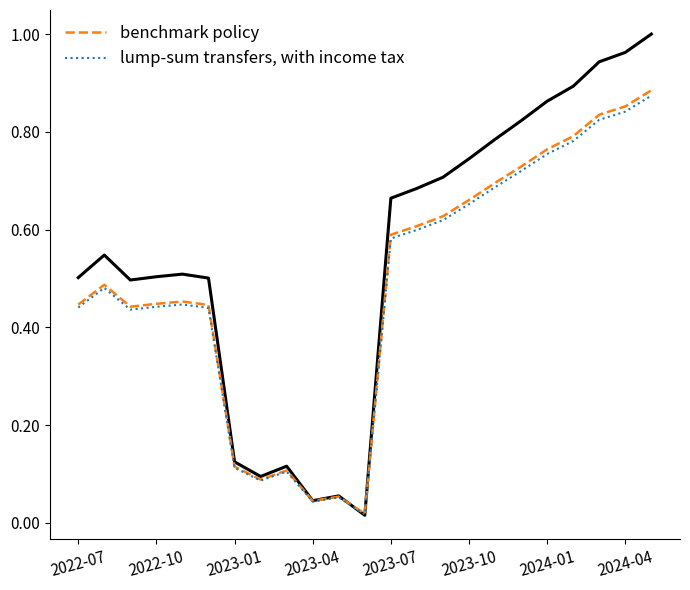

The value of benchmark policy at 2022-07 is 0.7. True or false?

False